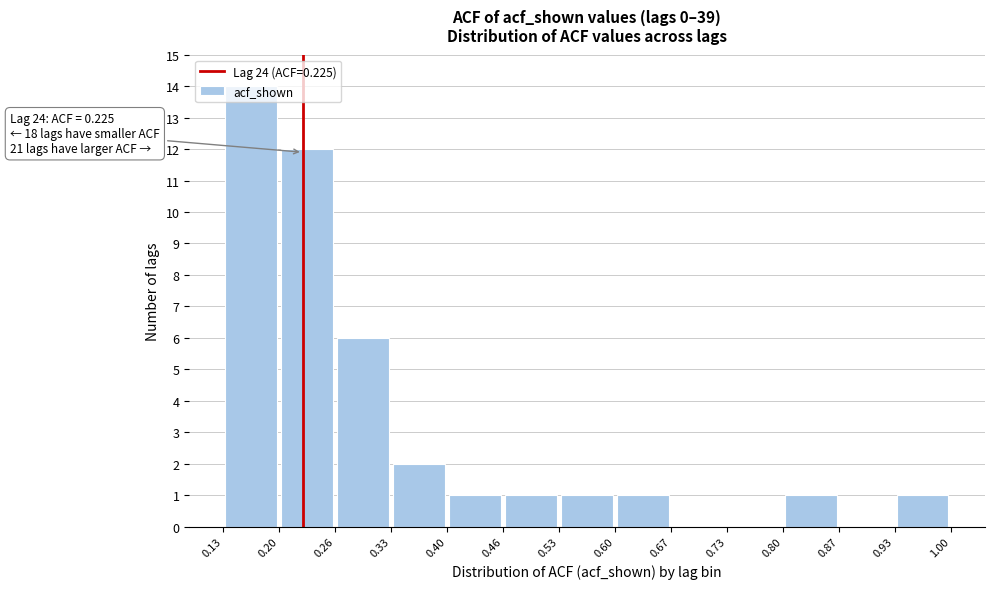

Which range on the x-axis has the tallest bar?

0.13 to 0.20